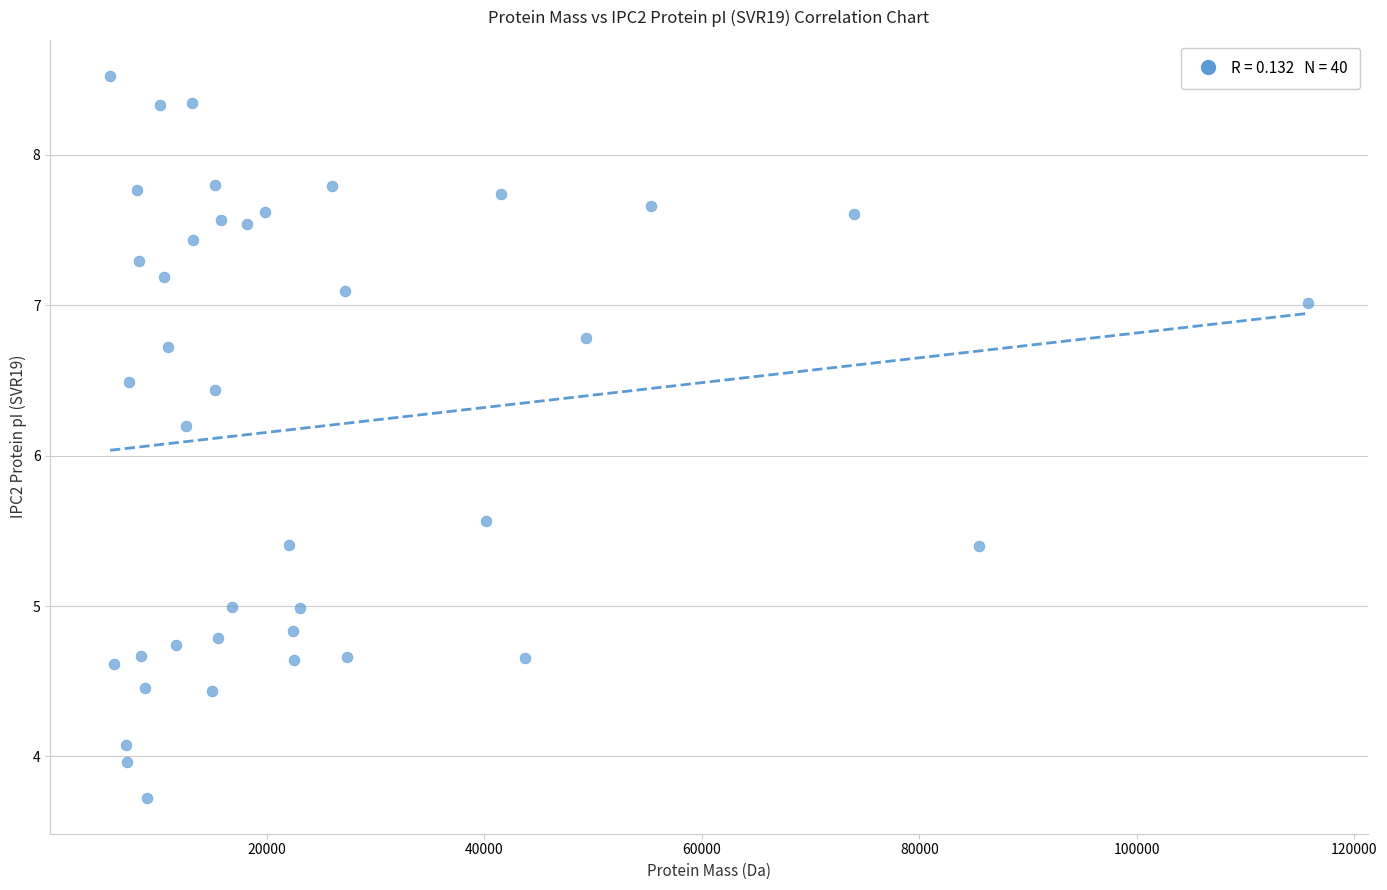

What Y value in the scatter plot is closest to 6?

6.2